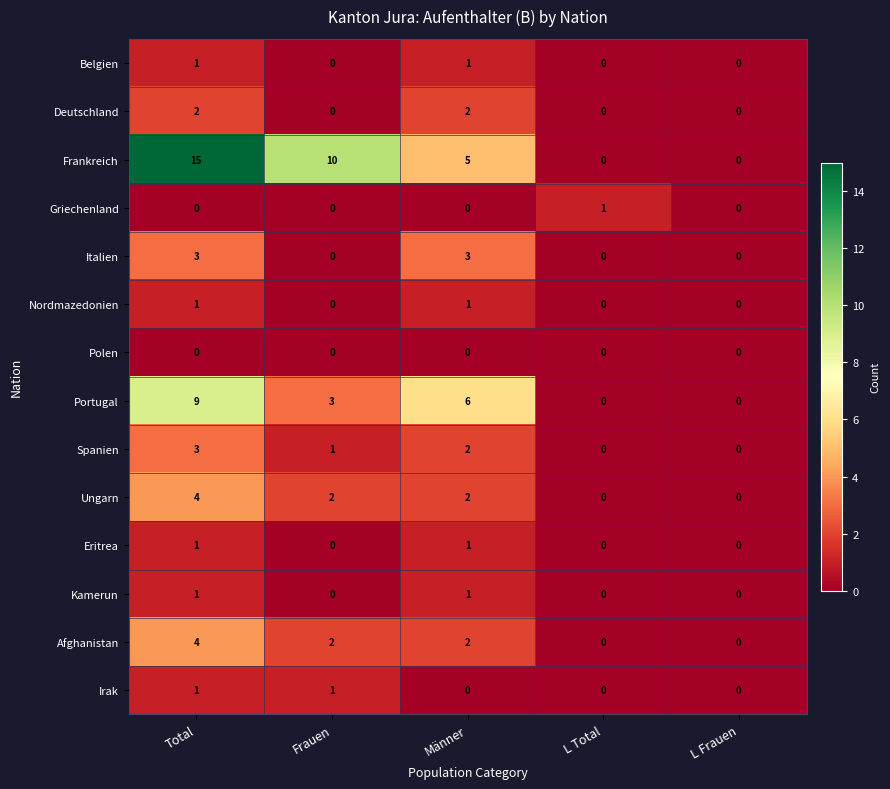

At which label does Frankreich first exceed 5?

Total